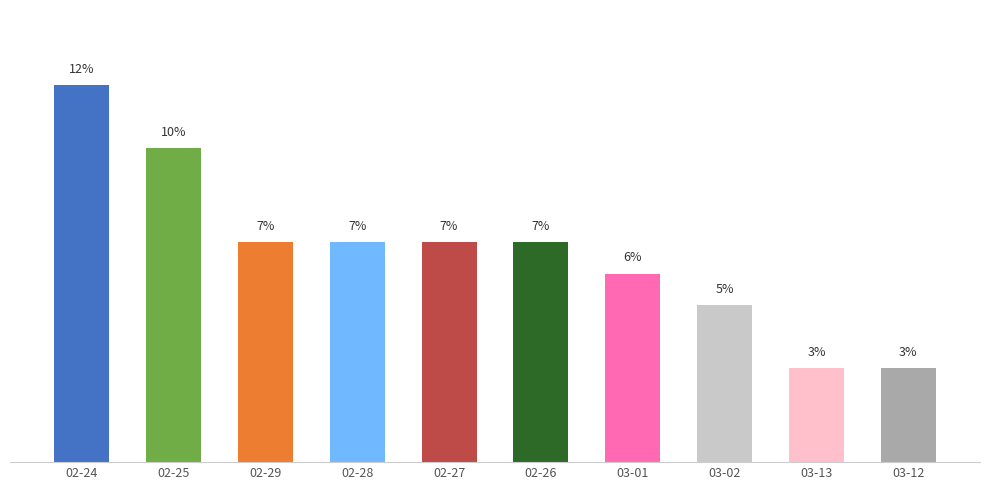

At which category does the chart reach its peak across all series?

02-24